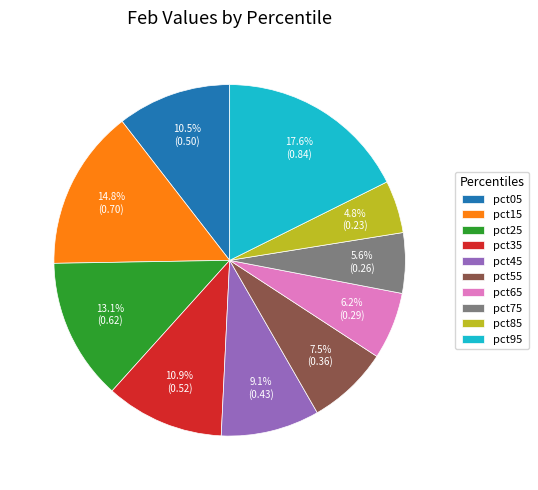

To the nearest percent, what is the difference between the pct65 and pct35 slice percentages?

5%